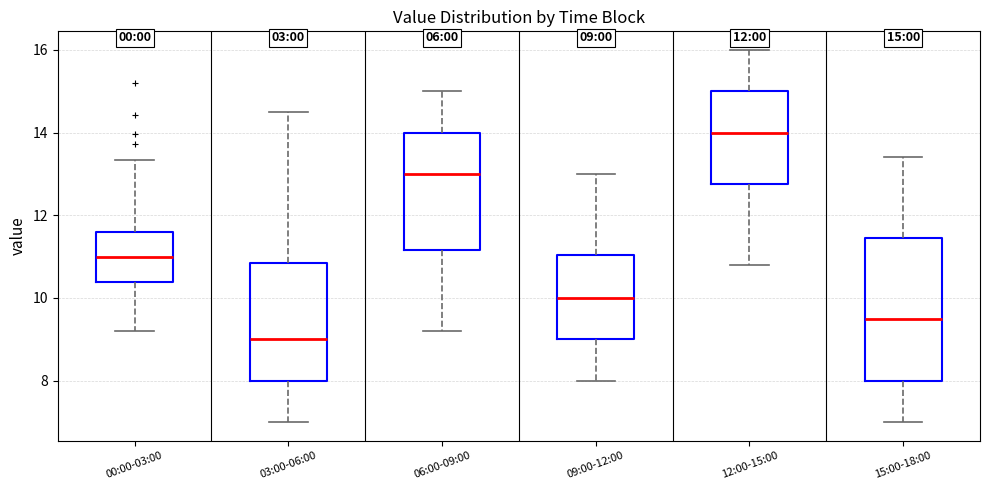

Which box's median line is the highest?

12:00-15:00